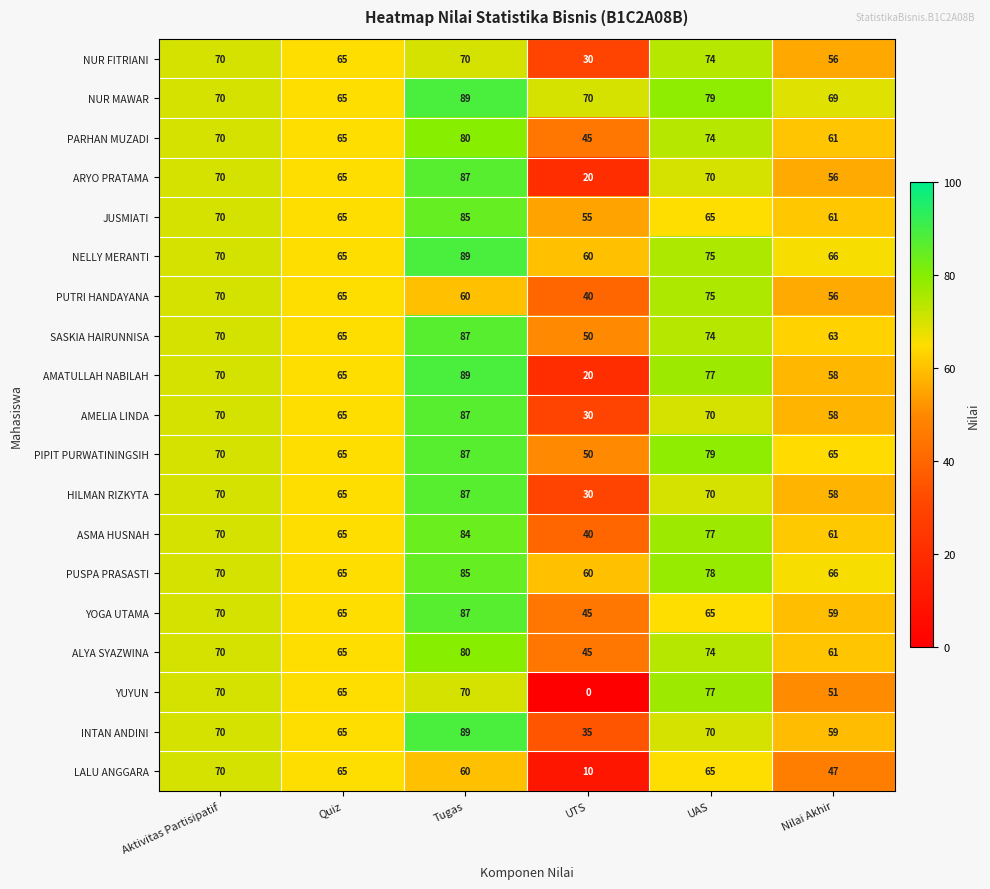

Which series has the widest spread of values?

YUYUN